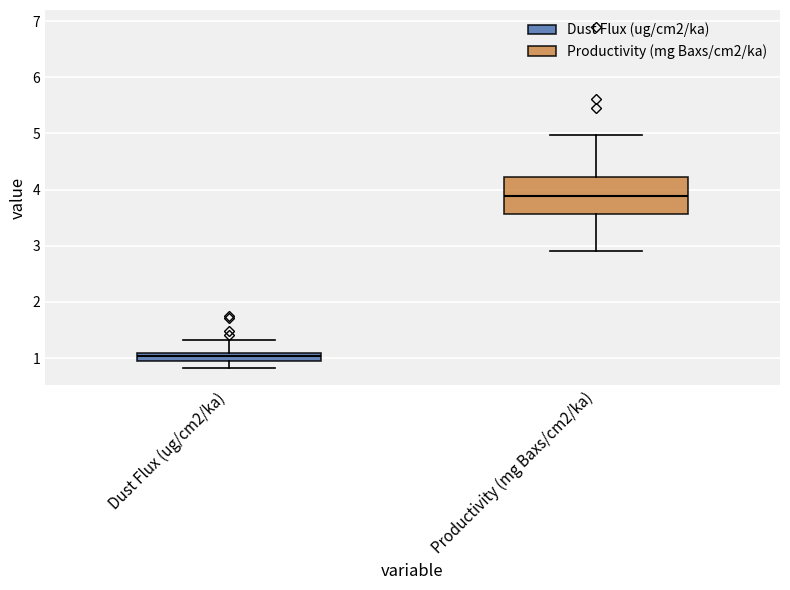

Comparing the boxes themselves (not the whiskers), which one is the tallest?

Productivity (mg Baxs/cm2/ka)